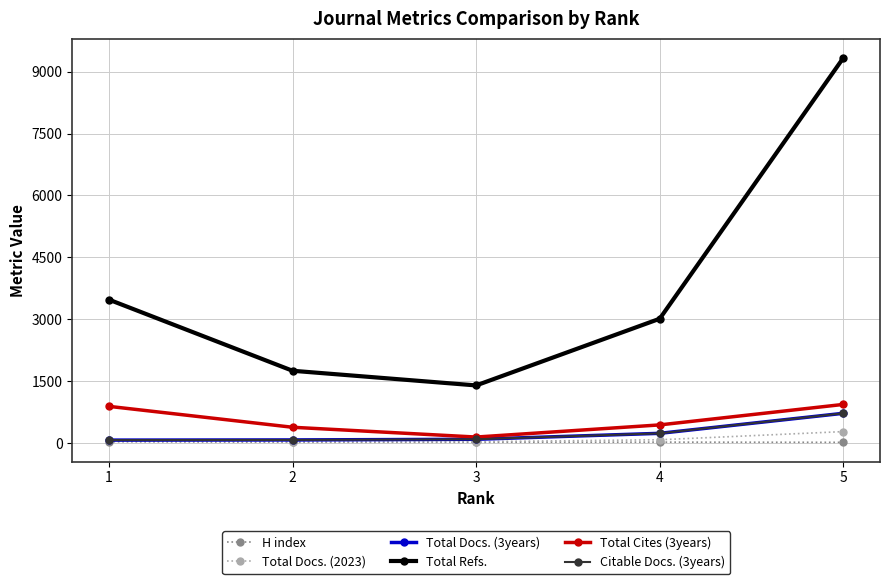

Where does the Total Refs. series first go above 3015?

1